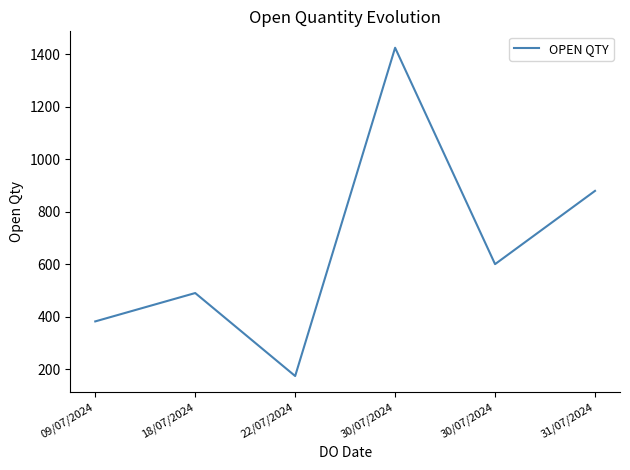

List the labels in order of value, largest first.

30/07/2024, 31/07/2024, 30/07/2024, 18/07/2024, 09/07/2024, 22/07/2024